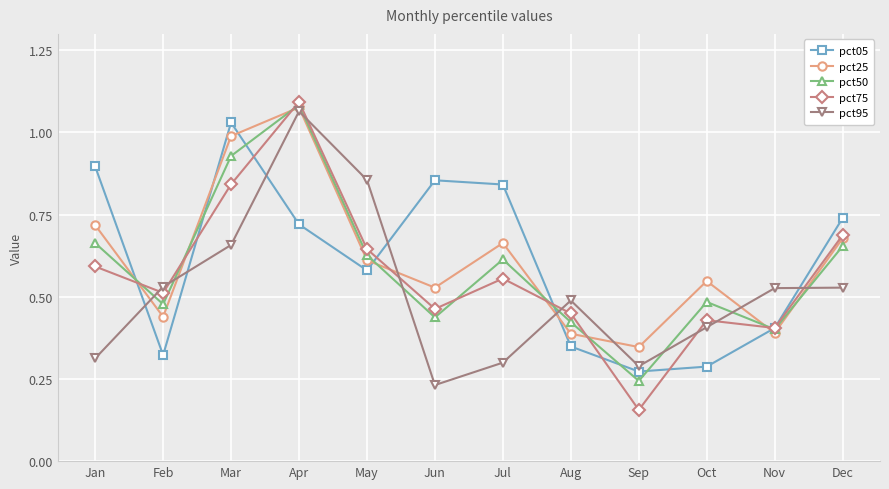

How many lines are shown in the chart?

5